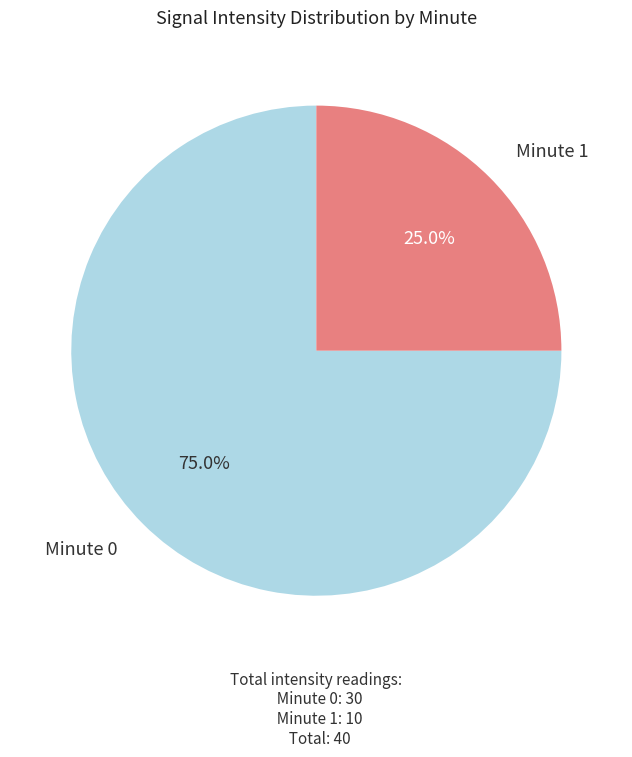

Is there any slice that represents more than half of the pie?

Yes